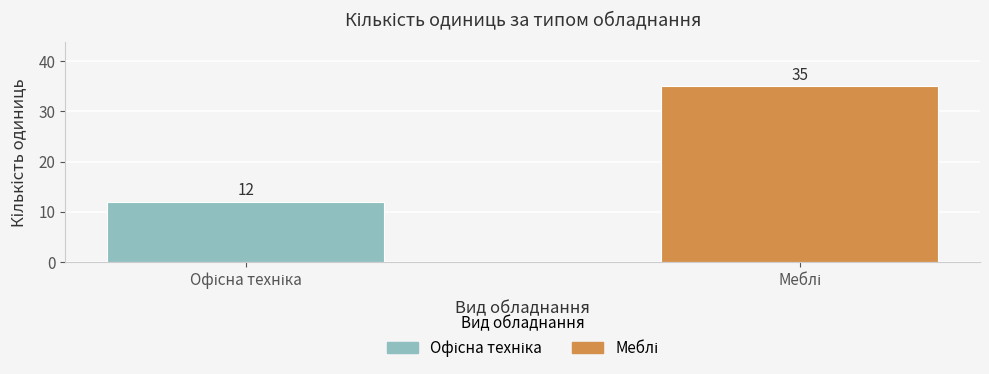

Is it true that the value at Офісна техніка is 22?

False